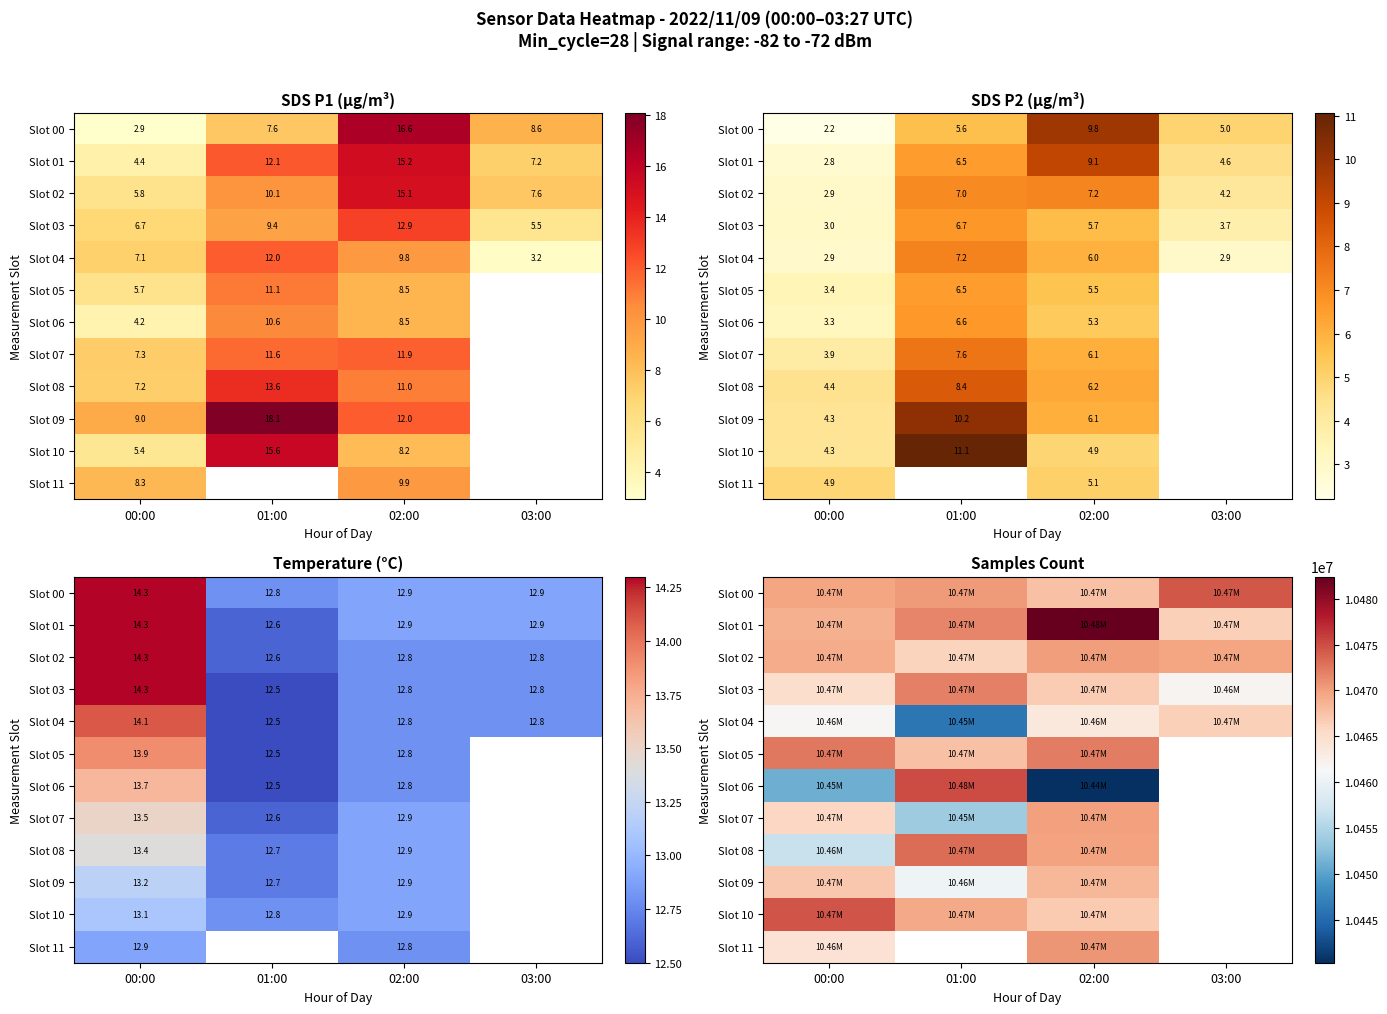

What is the lowest value of the Slot 11 series?

10464381.0